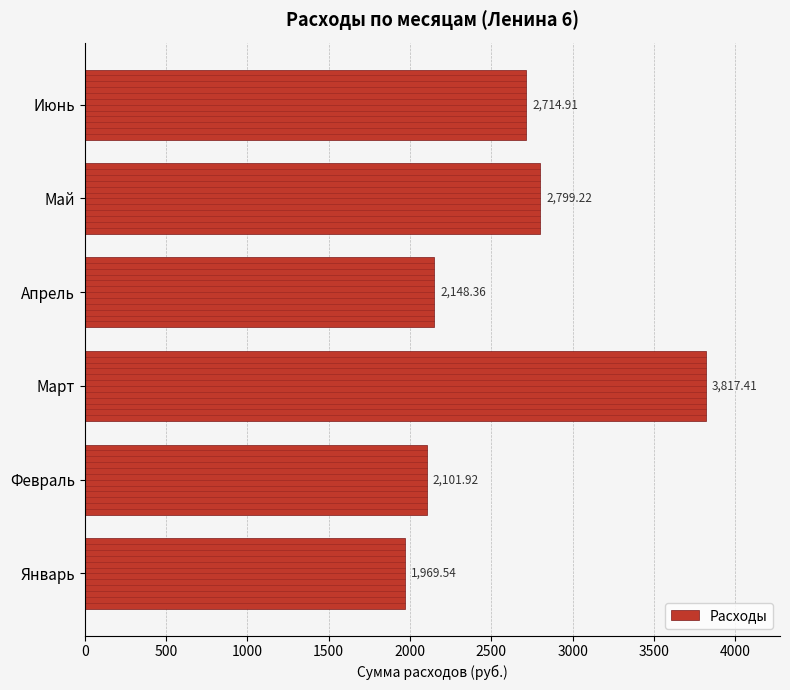

At which label is the value closest to 2893?

Май